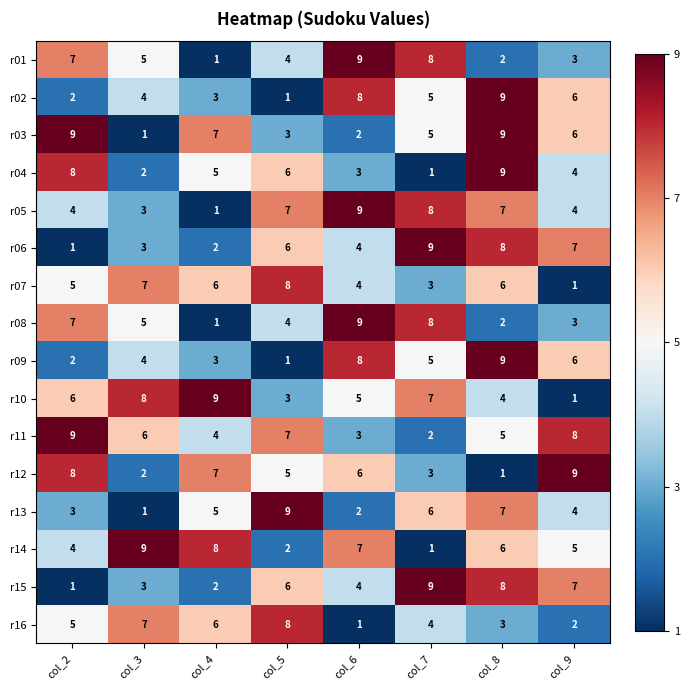

The value of r14 at col_3 is 9. True or false?

True